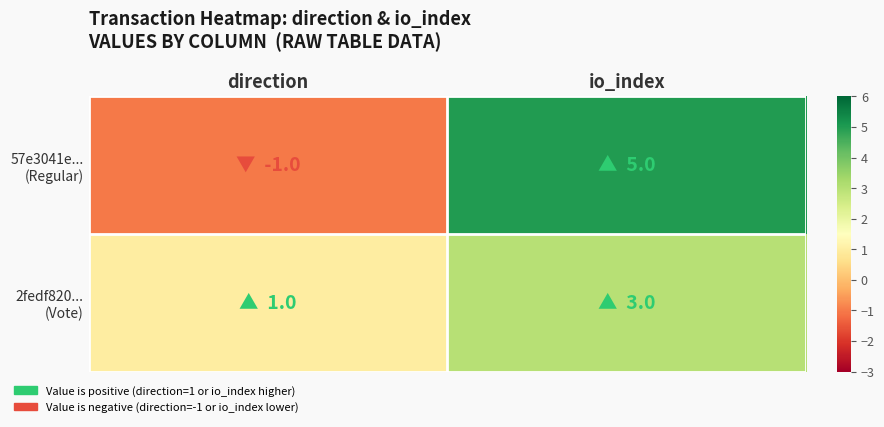

How many series are shown in this chart?

2